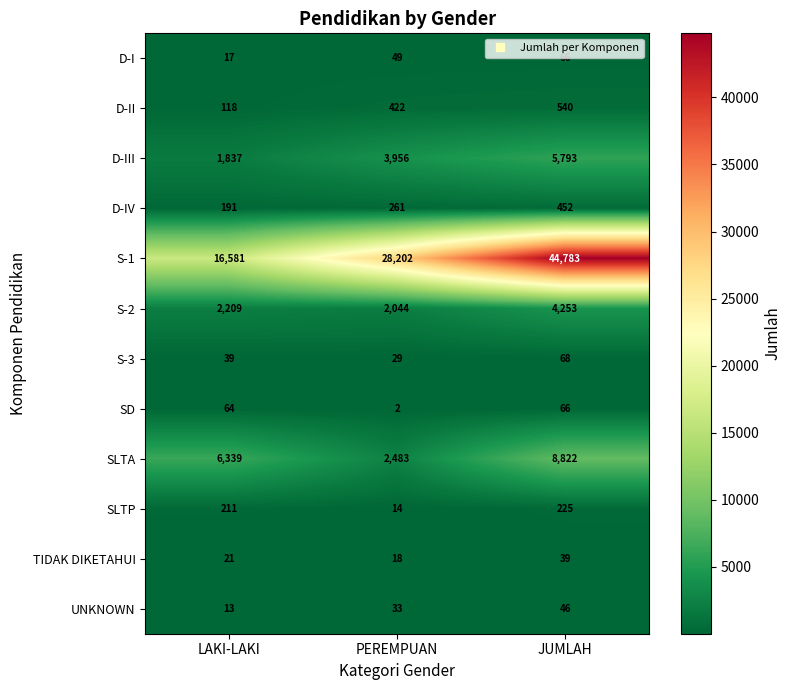

Which series has the widest spread of values?

S-1